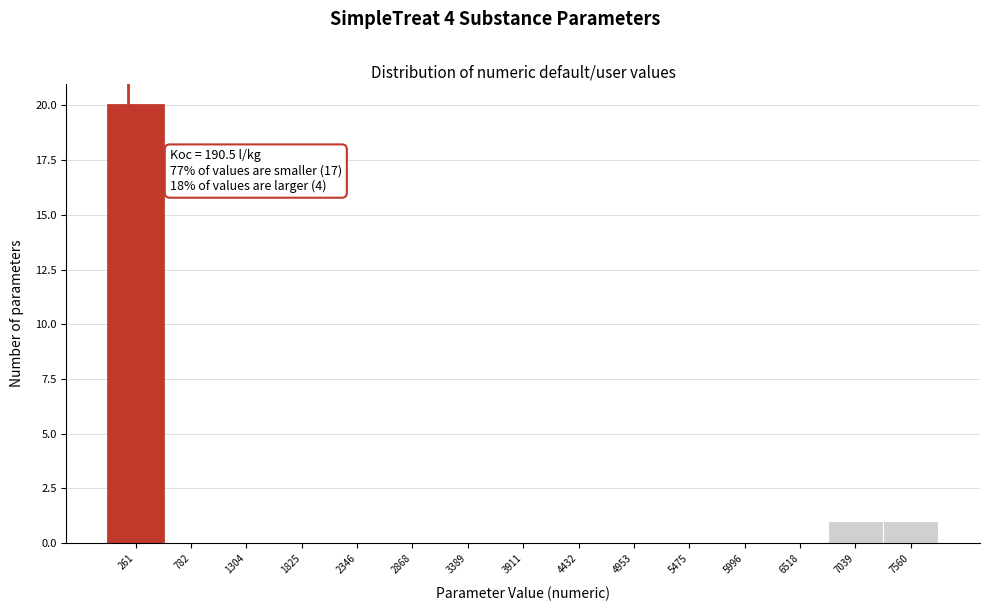

Which range on the x-axis has the tallest bar?

0 to 500